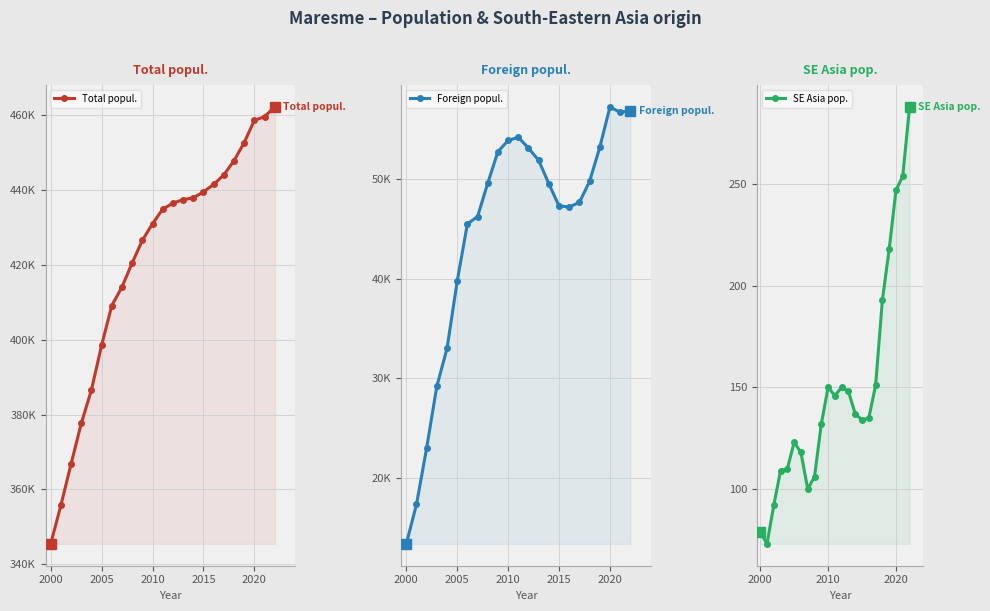

True or false: Foreign popul. and SE Asia pop. intersect in this chart.

False